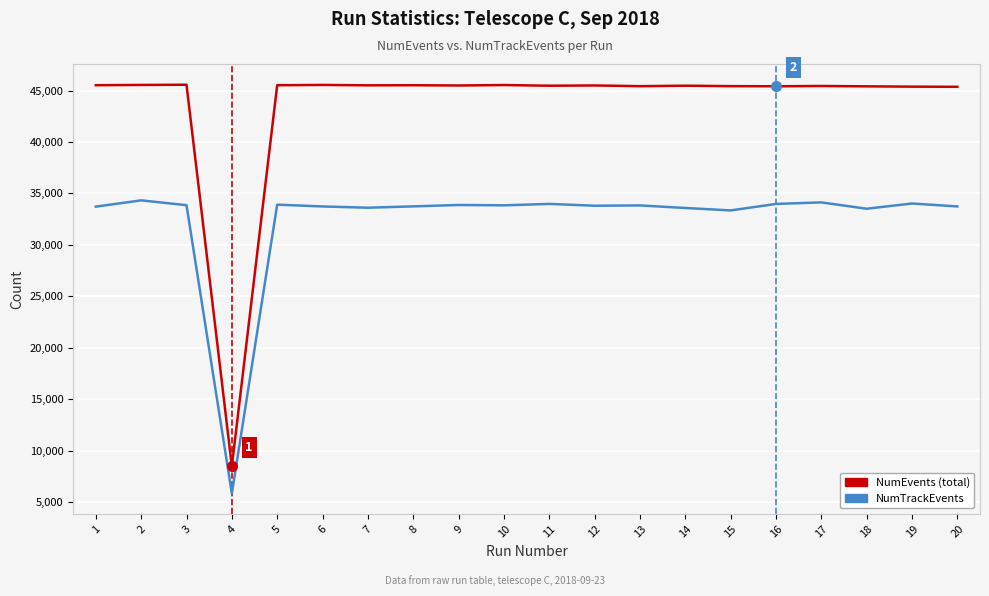

What is the total value across all series at 15?

78776